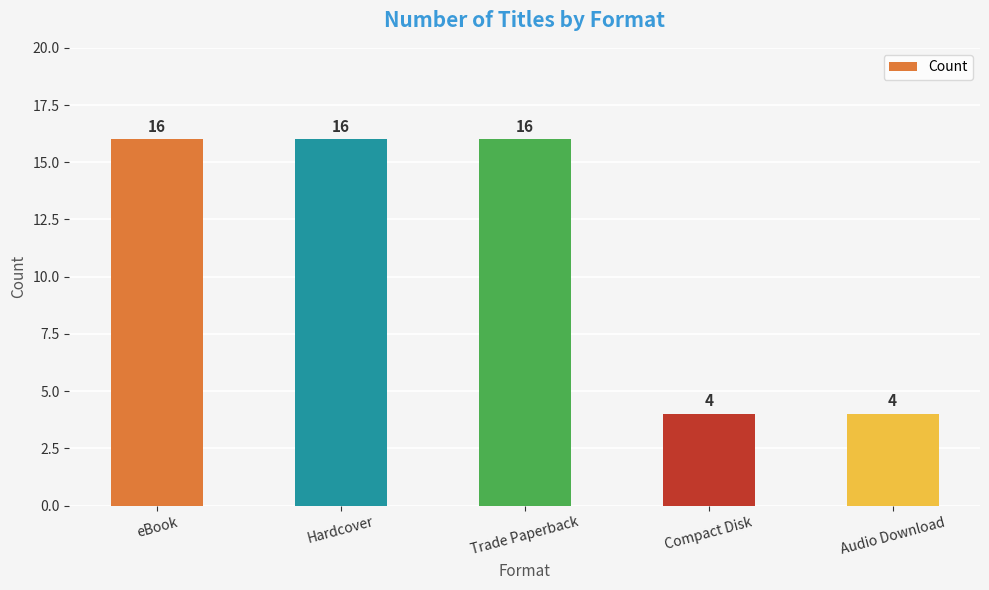

What is the difference between the maximum and minimum values?

12